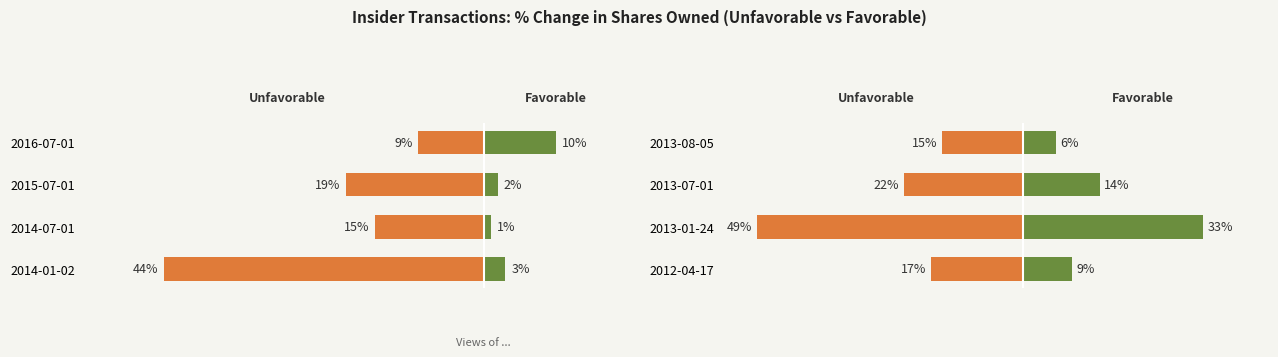

At 2013-07-01, list the series in order from largest to smallest.

Favorable, Unfavorable